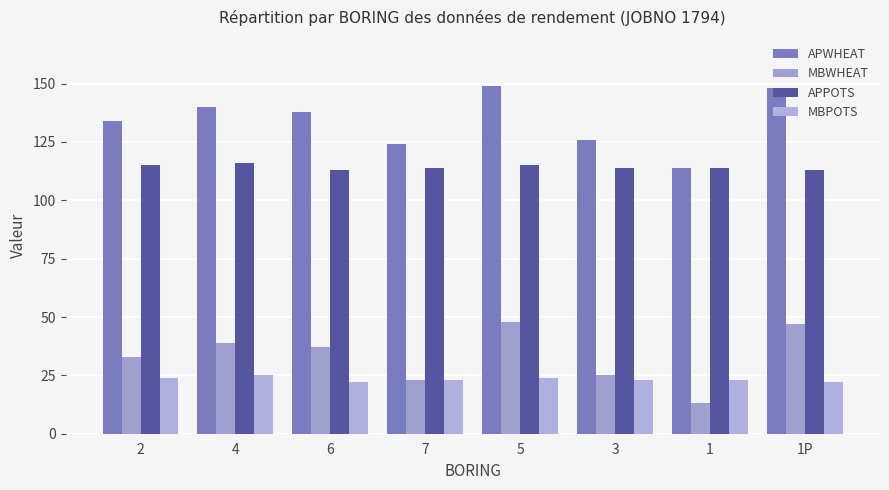

Where does the APWHEAT series first go above 138?

4